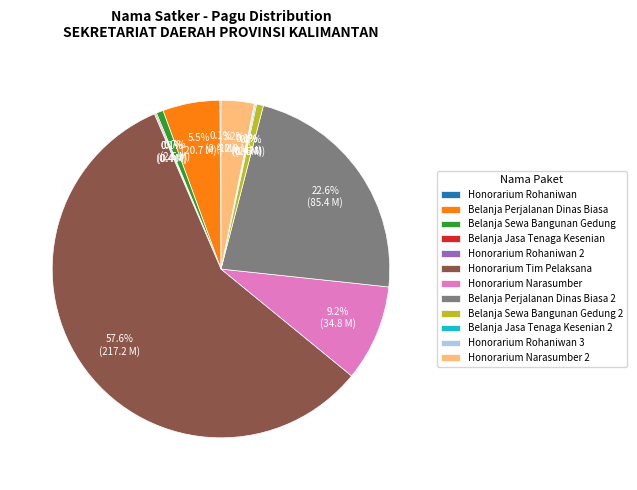

To the nearest percent, what is the average slice percentage?

8%